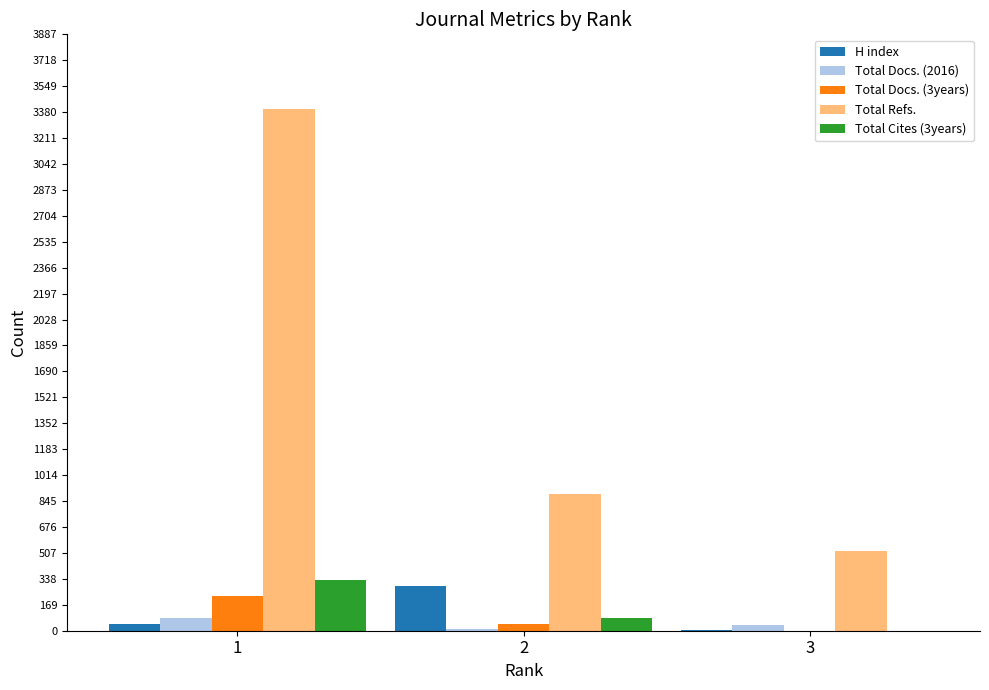

Which category has the highest value in the H index series?

2